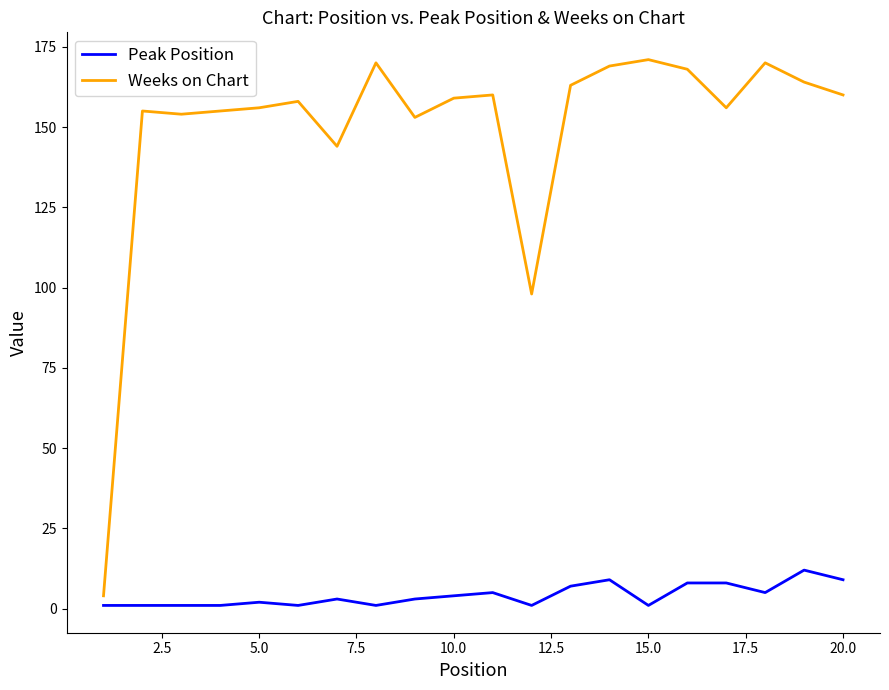

True or false: Weeks on Chart and Peak Position intersect in this chart.

False